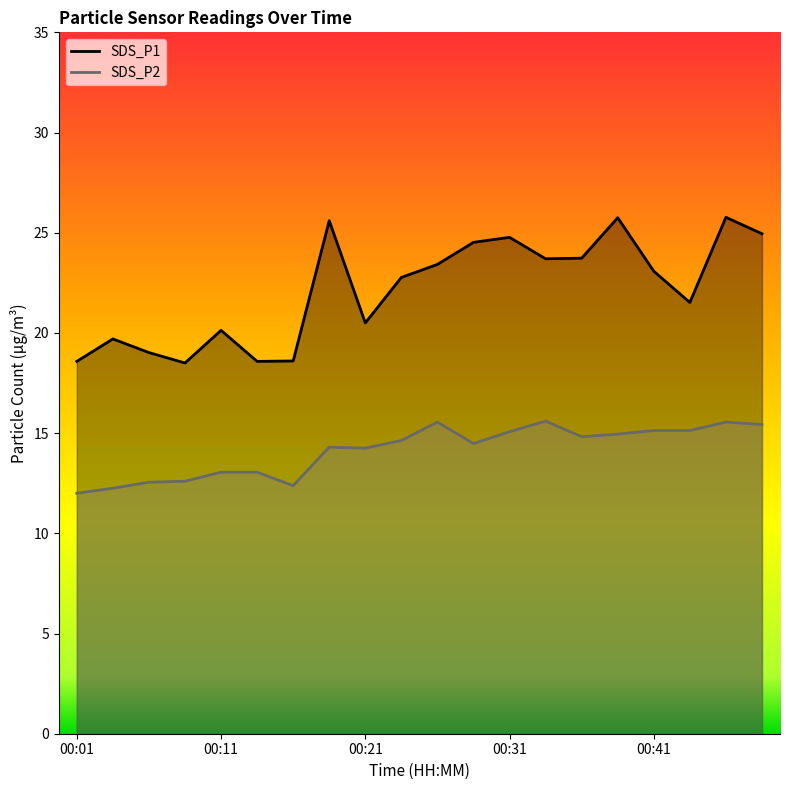

True or false: SDS_P2 and SDS_P1 intersect in this chart.

False